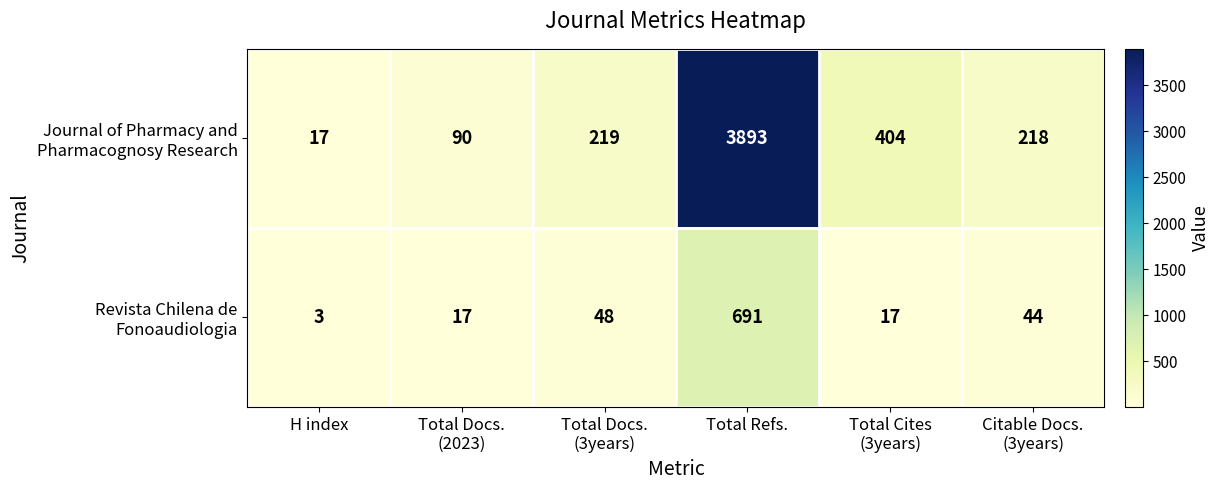

At how many categories does at least one series exceed 2943?

1